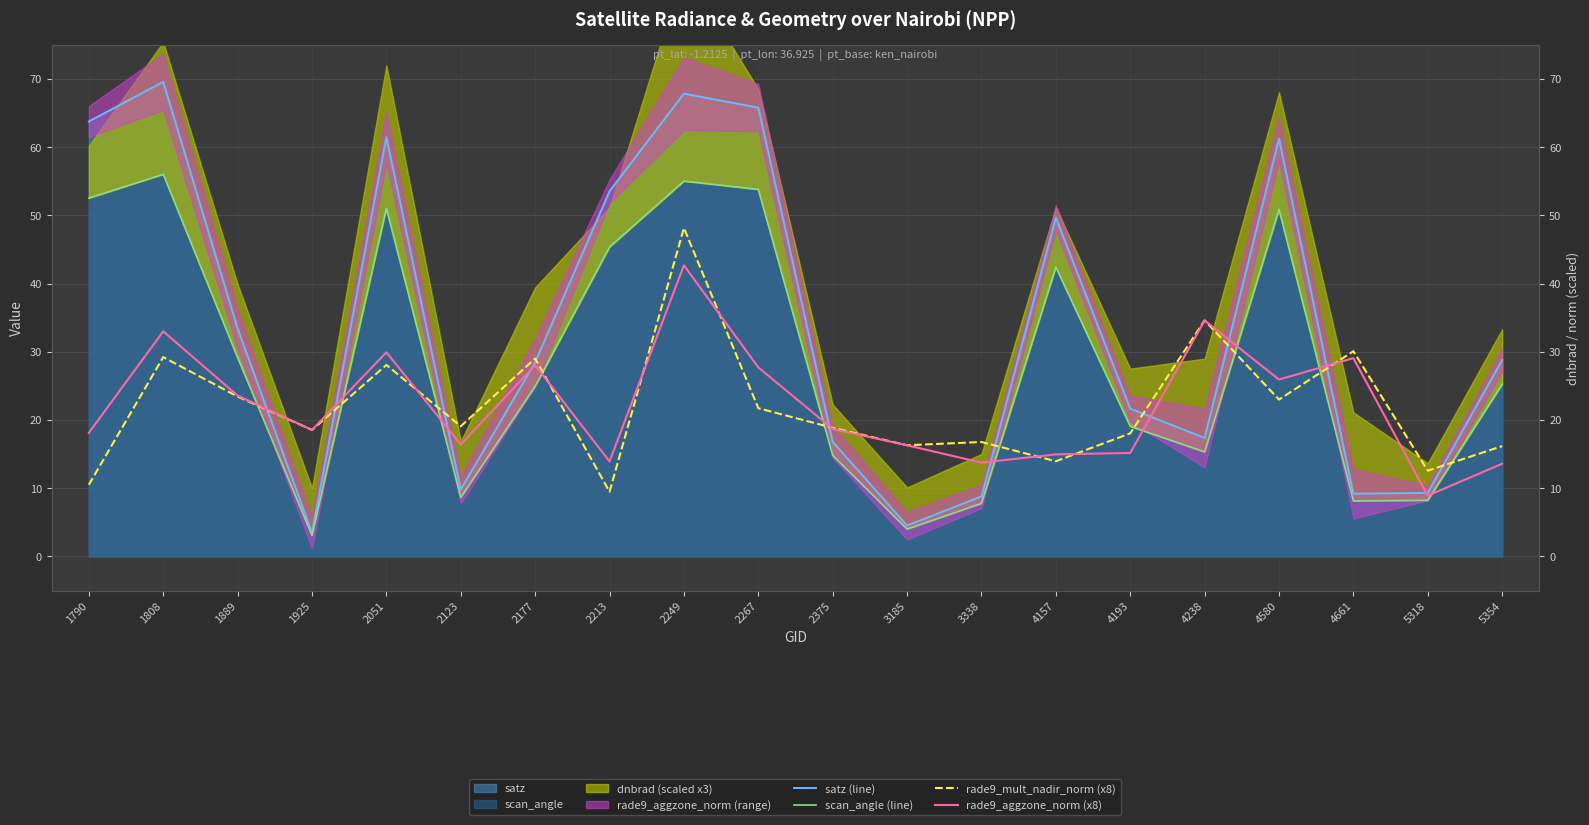

Reading left to right, transcribe all the data shown in this chart.

satz (line): 63.8	69.6	33.4	3.5	61.5	9.8	28.5	53.5	67.9	65.8	16.8	4.5	8.8	49.7	21.7	17.4	61.2	9.2	9.3	28.8
scan_angle (line): 52.5	56.0	29.2	3.1	51.0	8.7	24.9	45.4	55.0	53.8	14.8	4.0	7.8	42.4	19.1	15.3	50.9	8.1	8.2	25.2
rade9_mult_nadir_norm (x8): 10.5	29.2	23.4	18.5	28.1	19.1	29.0	9.5	48.2	21.7	18.9	16.3	16.8	14.0	18.1	34.6	23.0	30.1	12.6	16.2
rade9_aggzone_norm (x8): 18.1	33.0	23.6	18.5	29.9	16.4	28.1	13.9	42.7	27.7	18.7	16.3	13.8	15.0	15.2	34.6	25.9	29.1	8.9	13.6